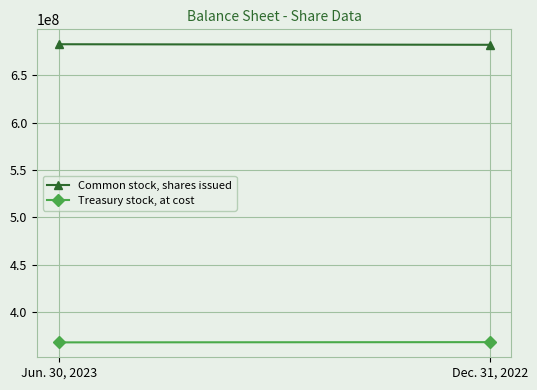

Count the number of data series in this chart.

2